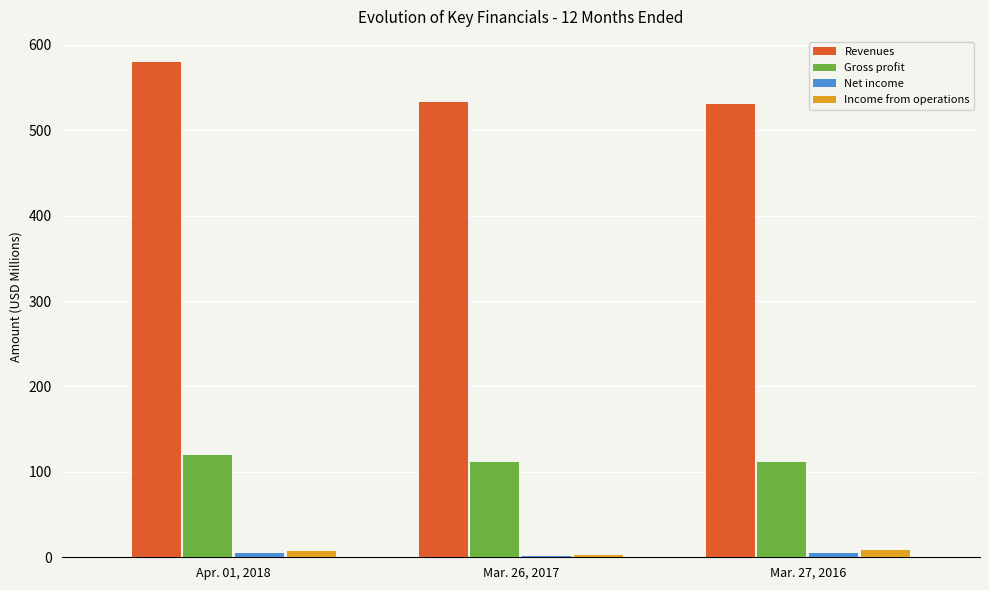

Which series changed the most between Apr. 01, 2018 and Mar. 26, 2017?

Revenues